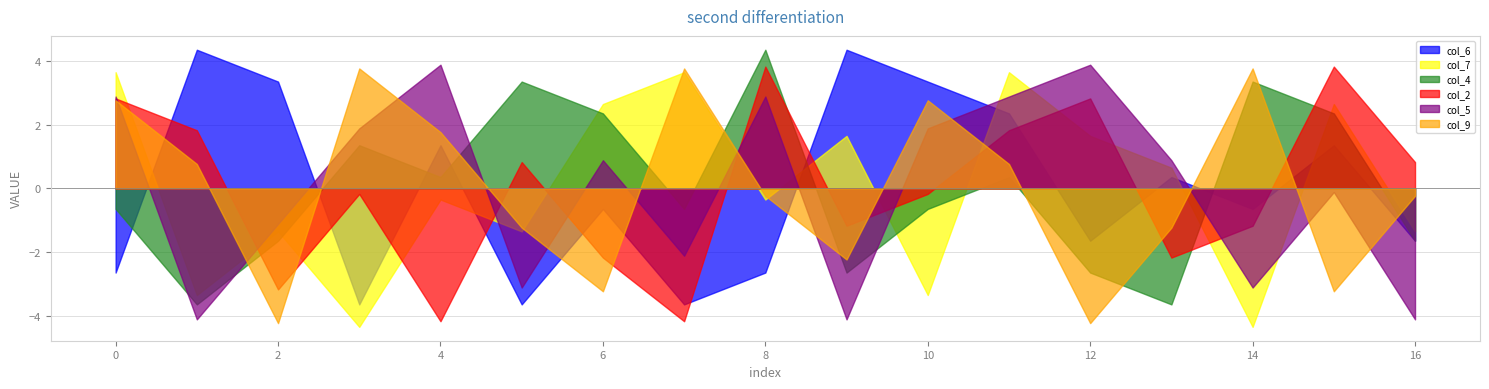

How many times do col_4 and col_6 cross each other?

6